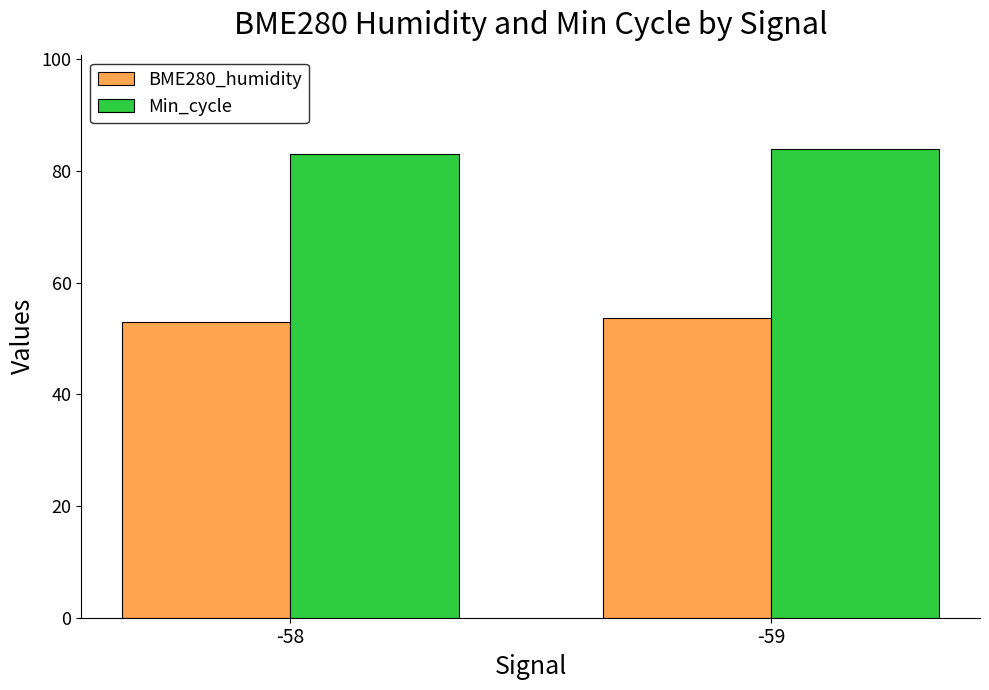

What is the maximum value shown in the chart?

84.0